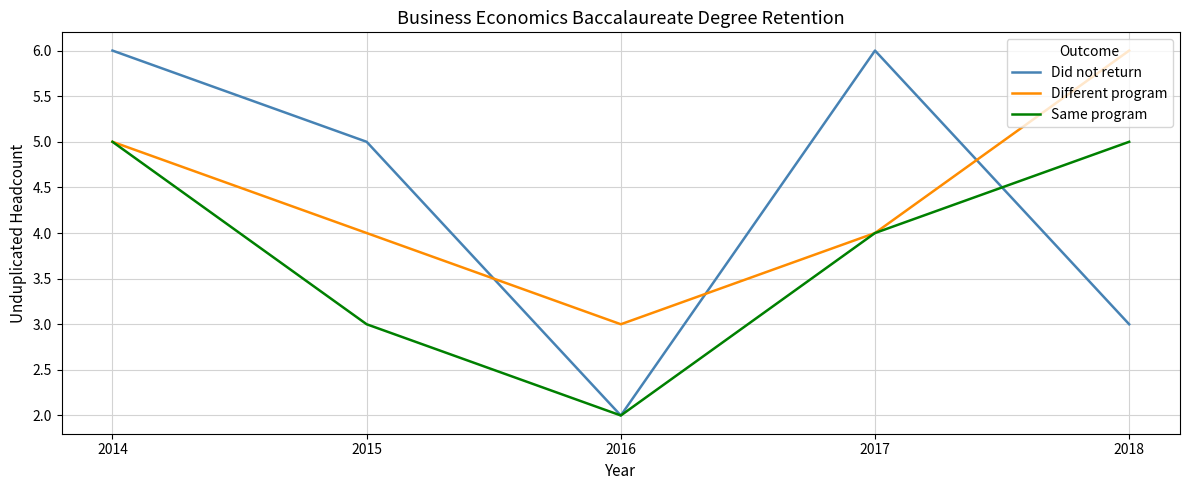

What is the spread (max minus min) of values at 2018?

3